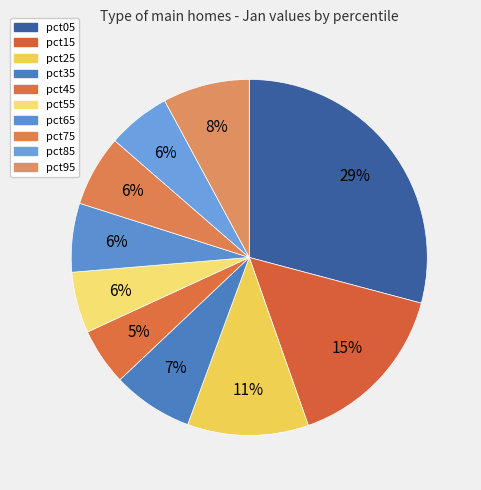

What is the largest slice in the pie chart?

pct05